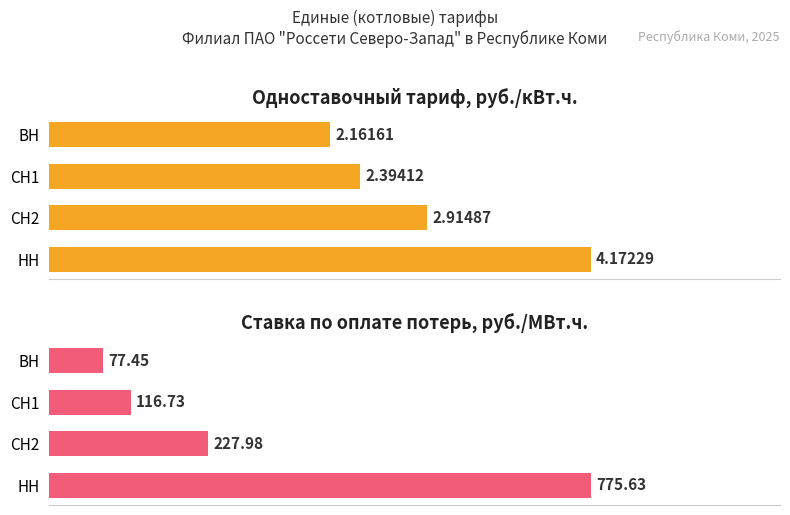

What is the sum of the одноставочный тариф, руб./кВт.ч. values at СН1 and ВН?

4.6